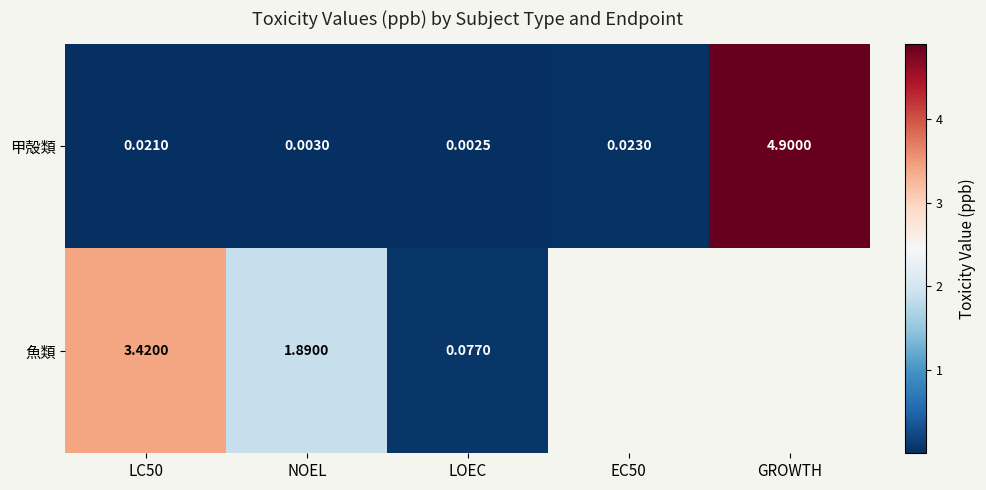

Rank the categories by 魚類 value from highest to lowest.

LC50, NOEL, LOEC, EC50, GROWTH